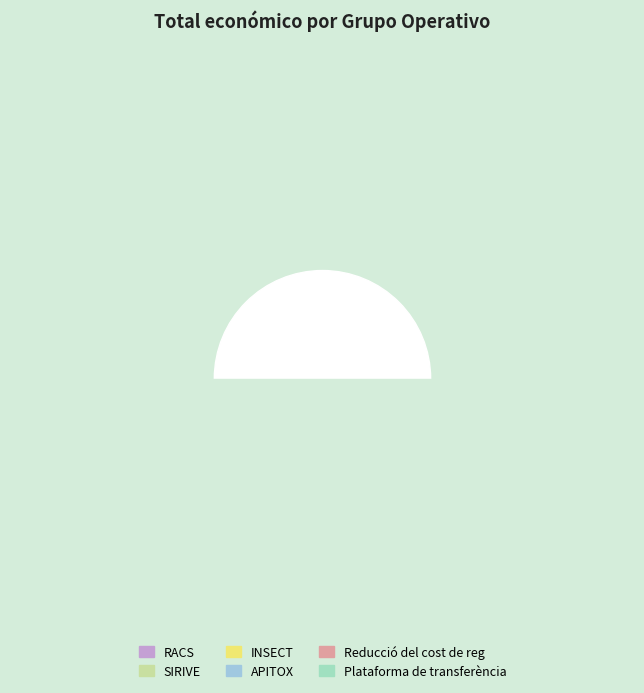

Count the number of slices in the pie.

6